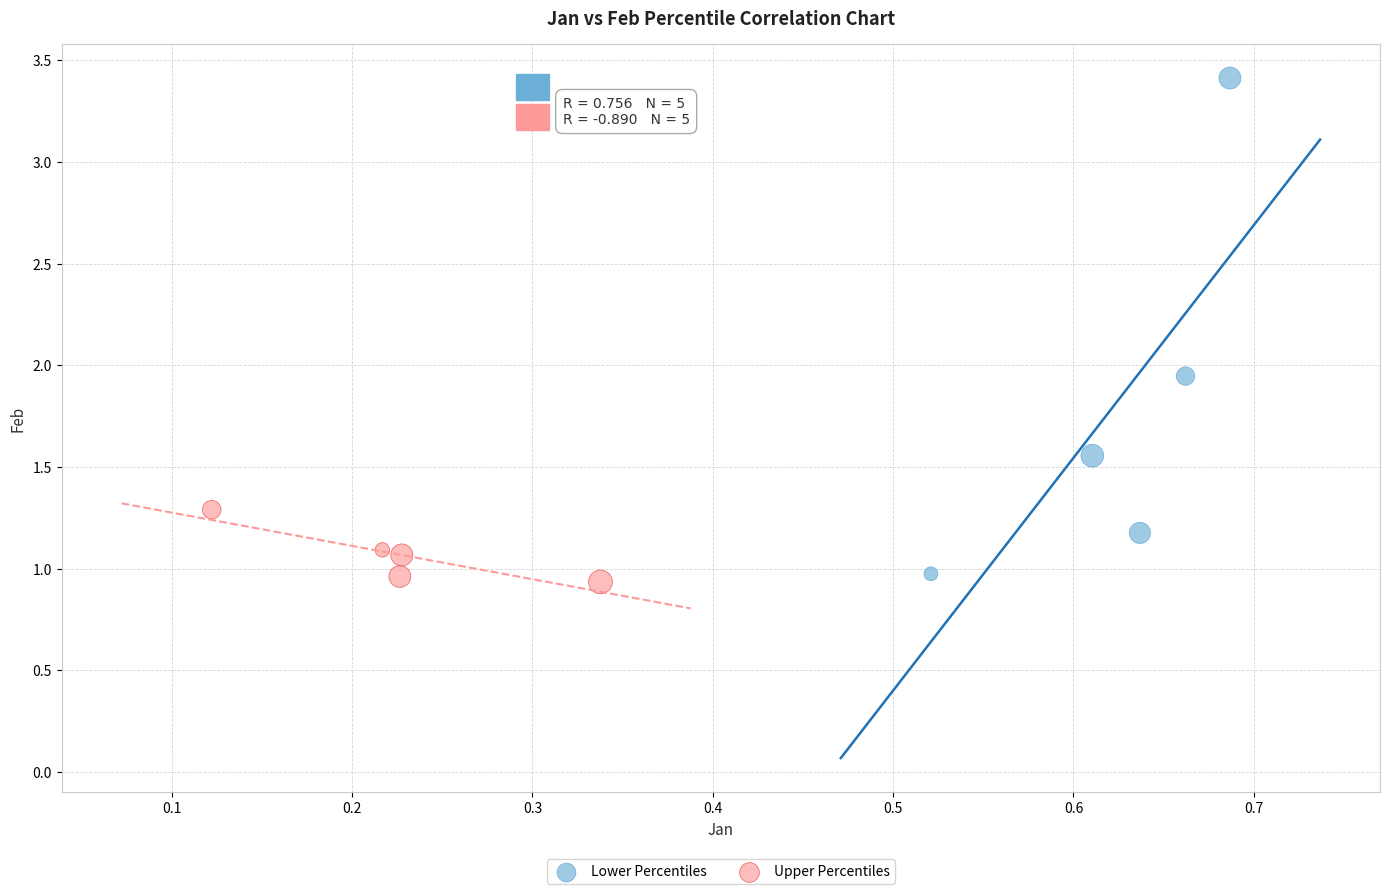

Which series has the largest Y range (max minus min)?

Lower Percentiles